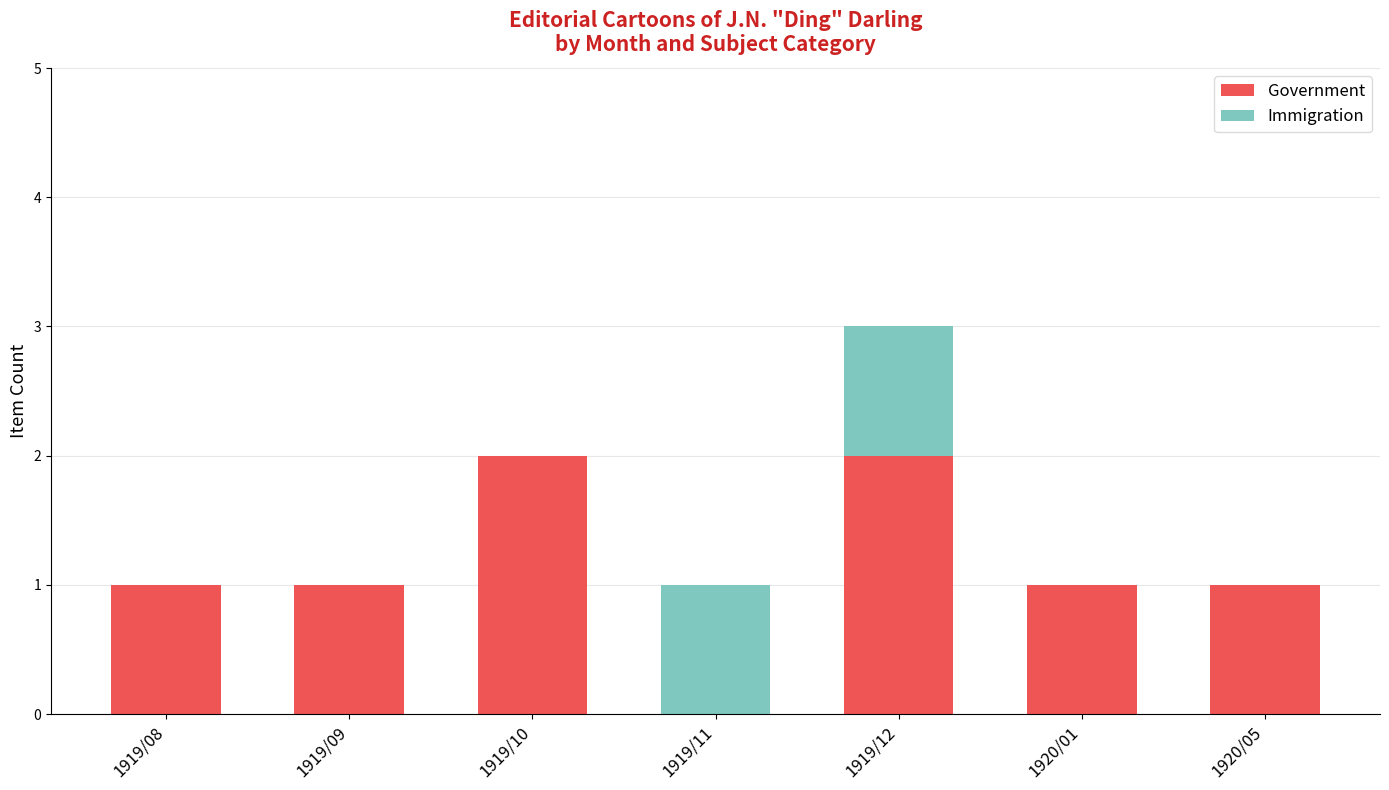

What are all the series names shown in the legend?

Government, Immigration